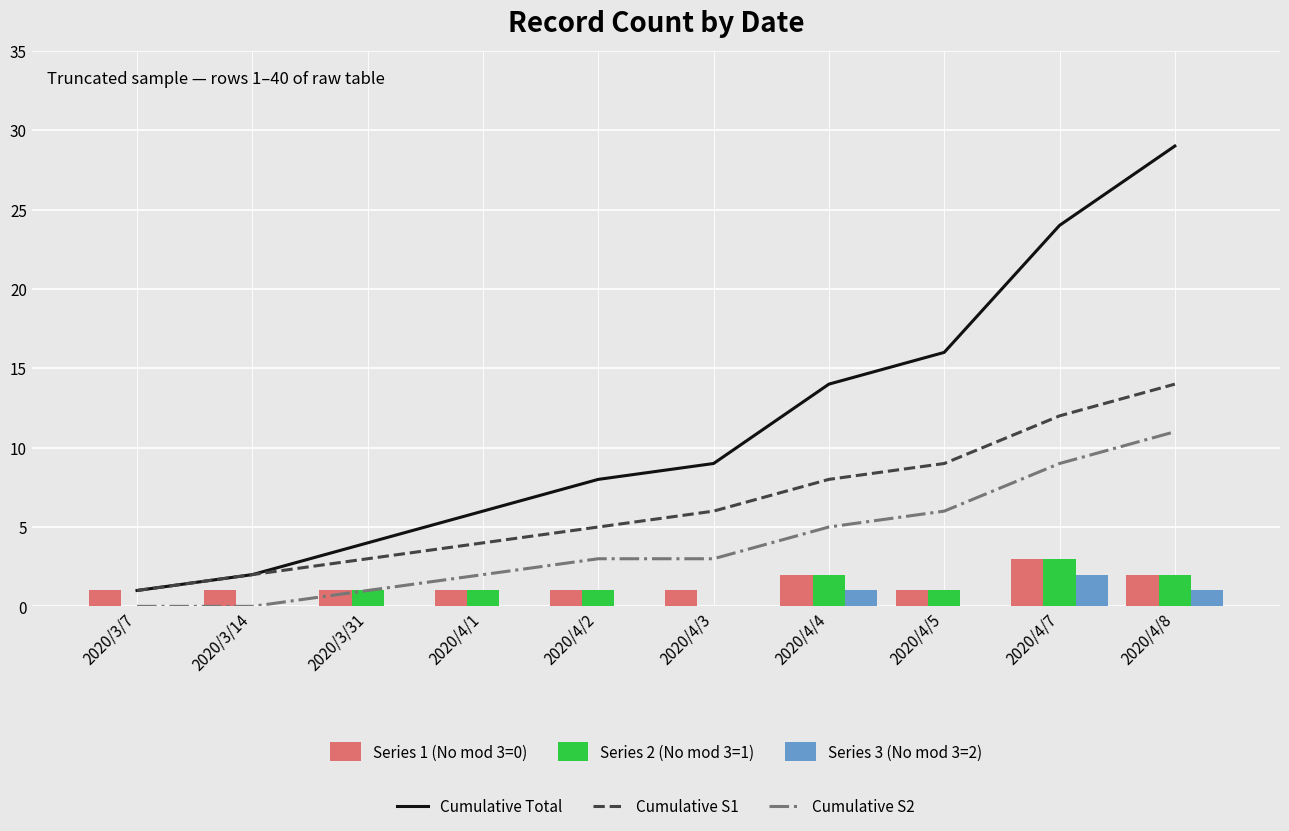

How many distinct data groups are displayed?

6